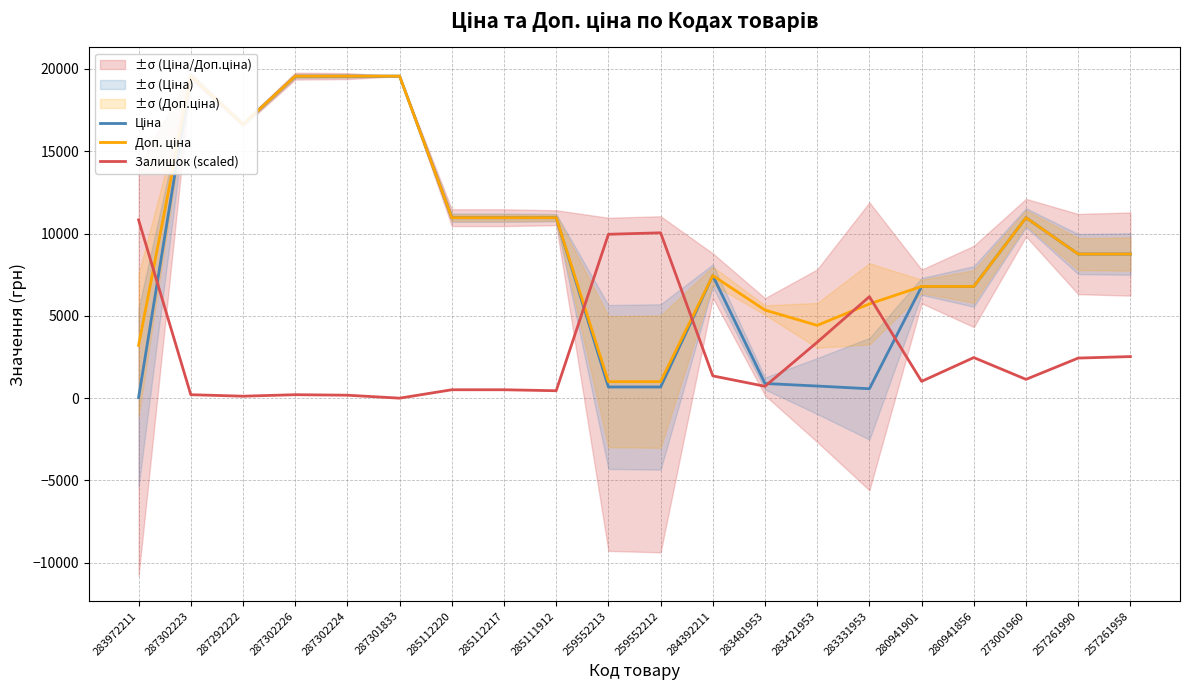

What position from the right is 259552213?

11